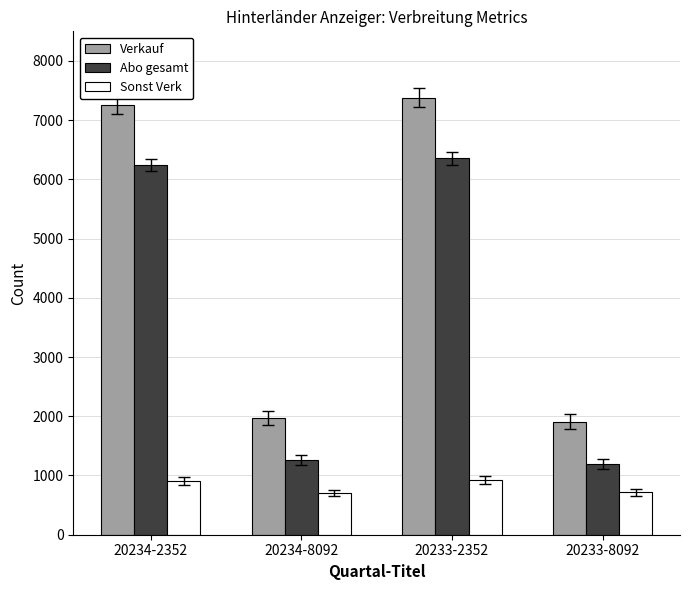

The value of Abo gesamt at 20234-2352 is 8216. True or false?

False